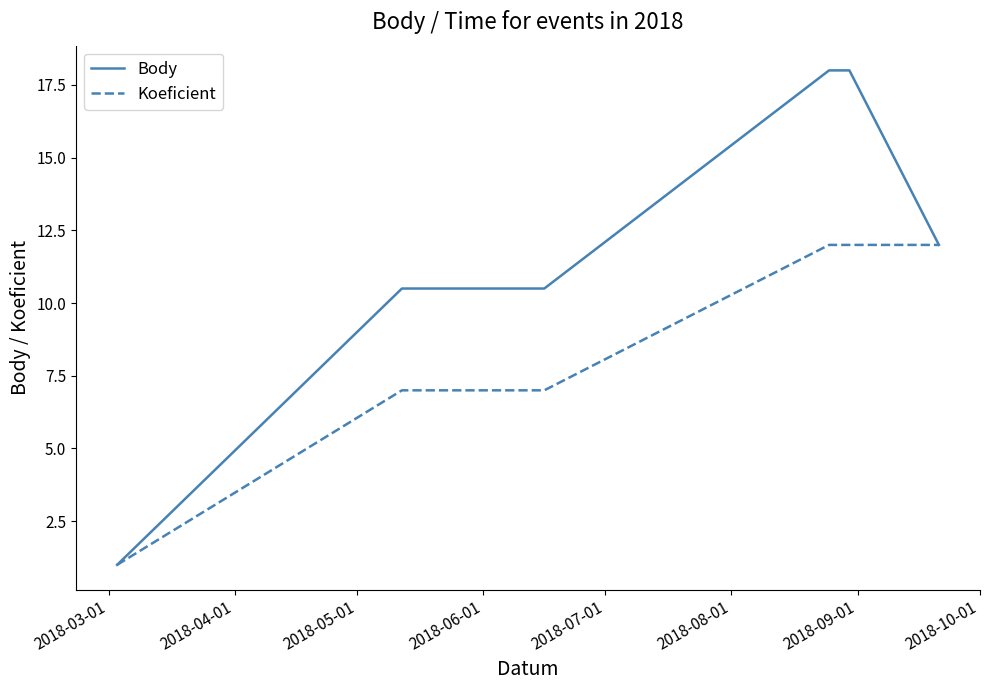

What is the highest value of the Body series?

18.0